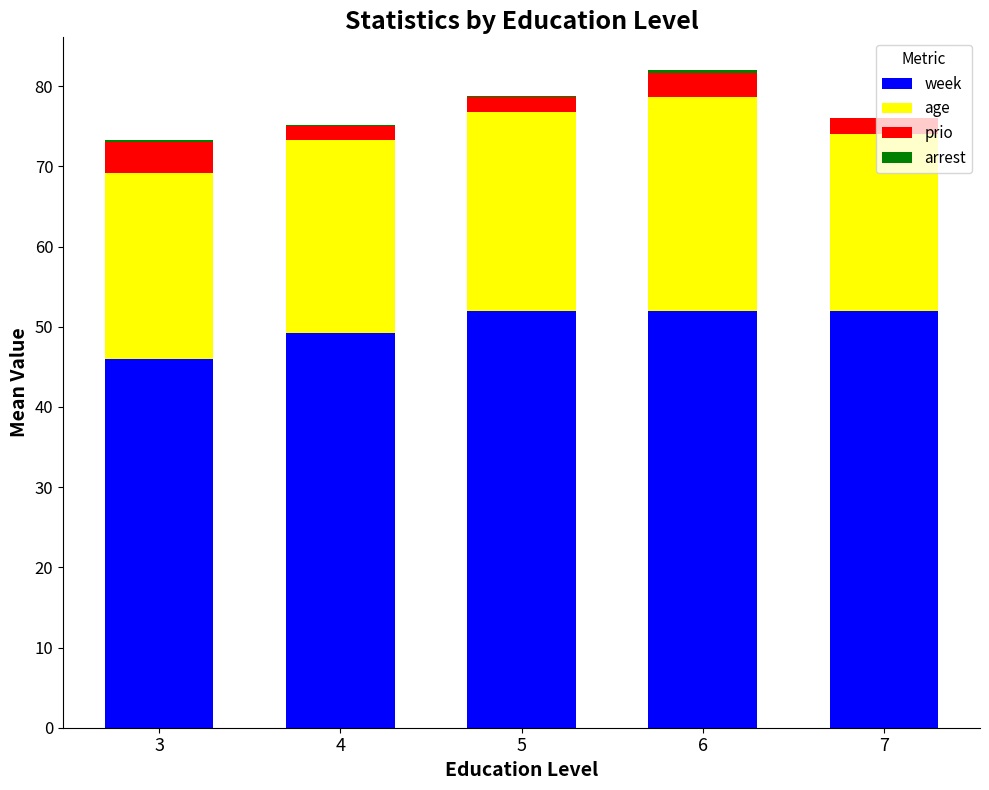

The week series shows 83.6 at 6. True or false?

False